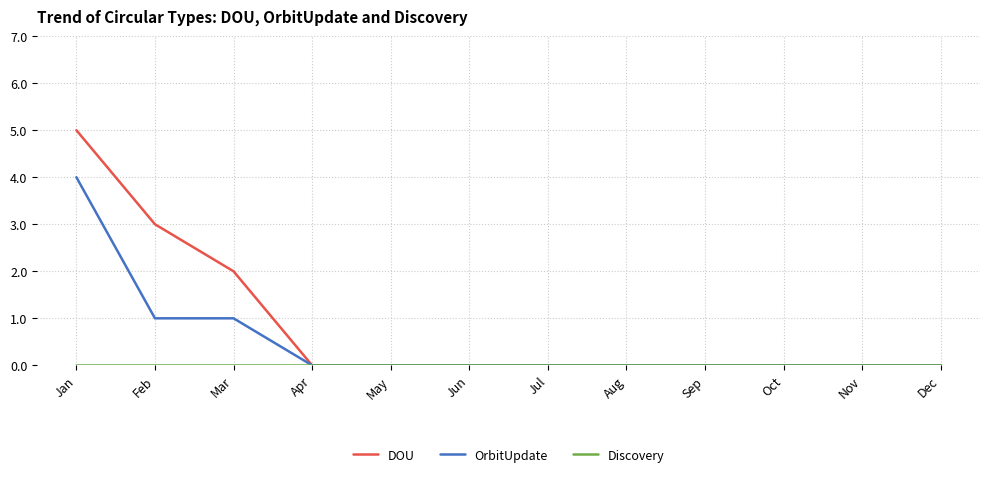

At which category is the sum across all series the highest?

Jan